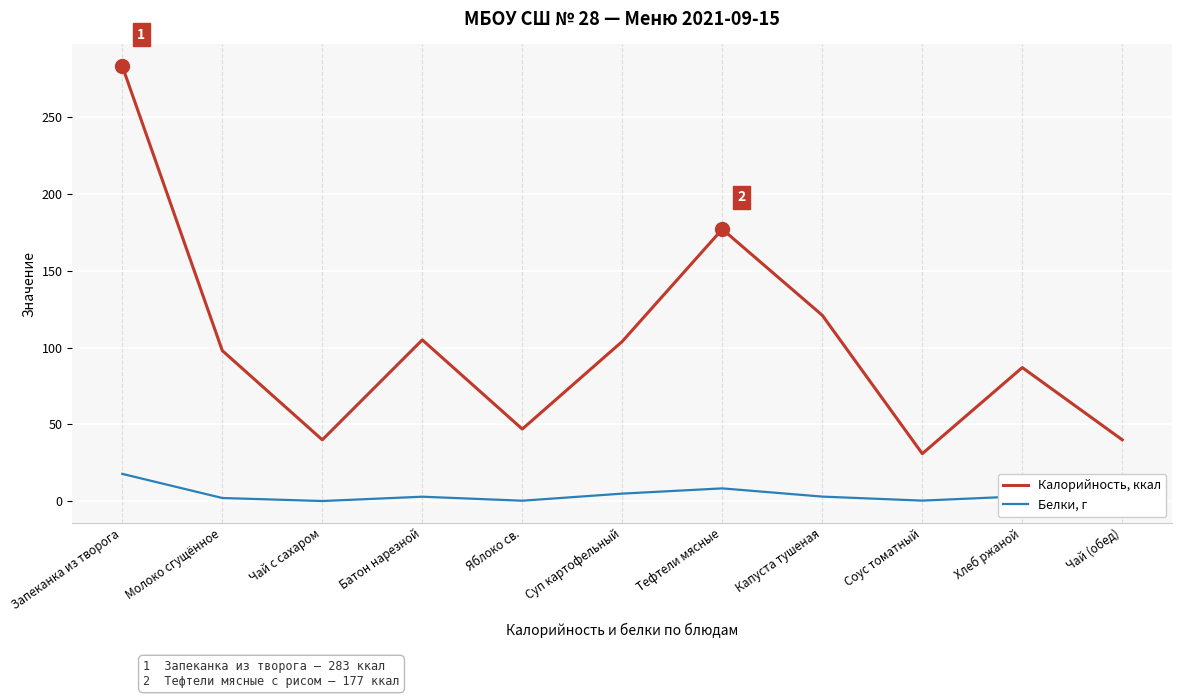

At which category is the sum across all series the highest?

Запеканка из творога